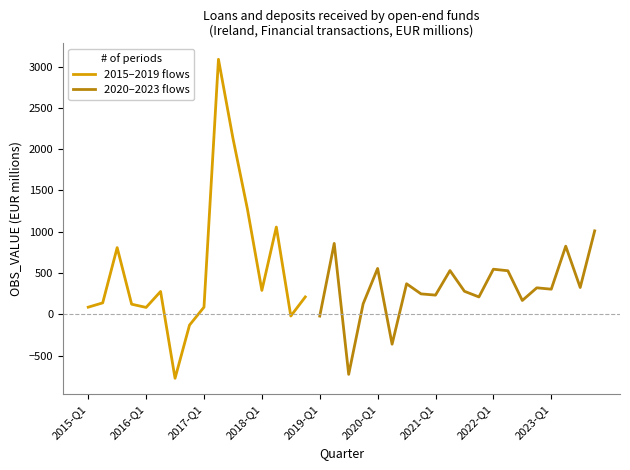

What is the maximum value shown in the chart?

3088.0